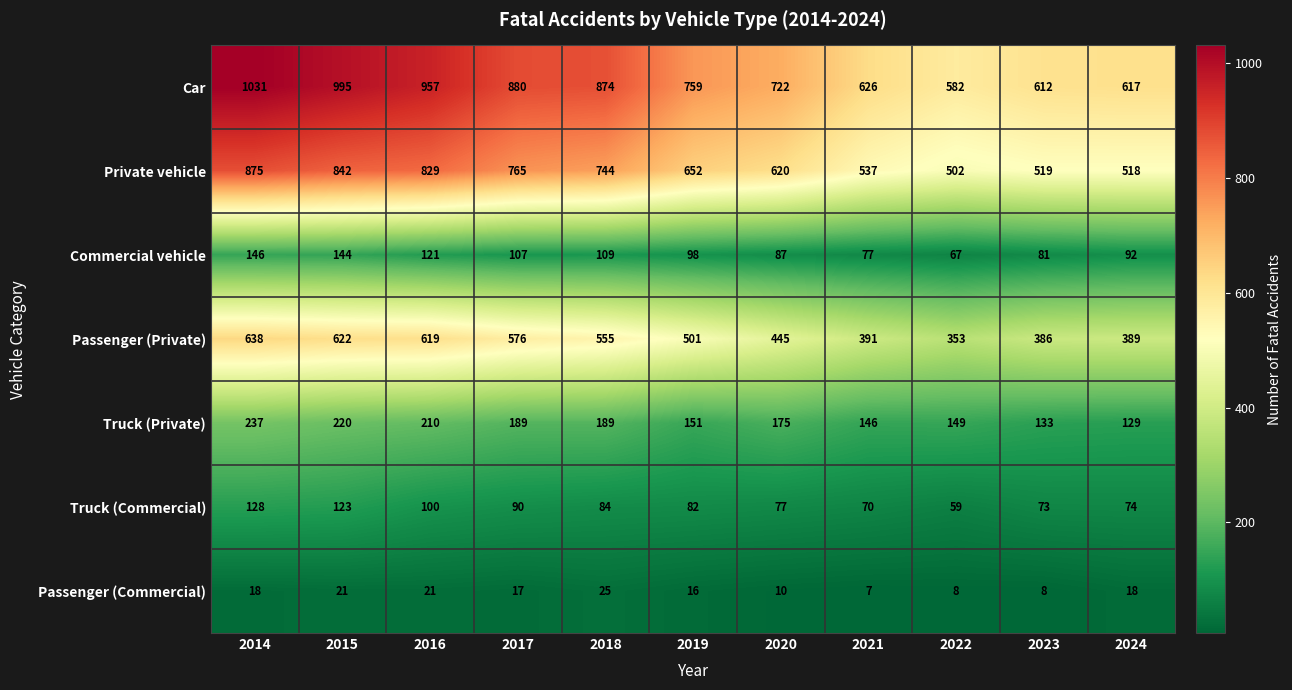

How many data points does each series have?

11